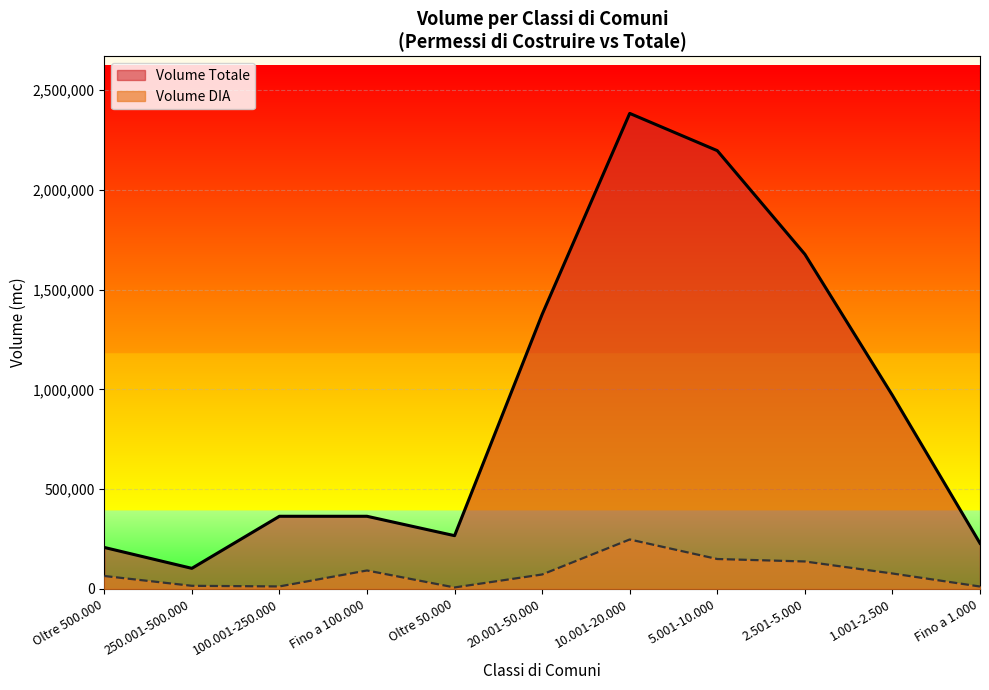

Reading right to left, what are all the values shown in this chart?

Volume DIA: Fino a 1.000=11929	1.001-2.500=77241	2.501-5.000=137486	5.001-10.000=149791	10.001-20.000=247751	20.001-50.000=72253	Oltre 50.000=7269	Fino a 100.000=92324	100.001-250.000=12377	250.001-500.000=15487	Oltre 500.000=64737
Volume Totale: Fino a 1.000=228682	1.001-2.500=970292	2.501-5.000=1677538	5.001-10.000=2196774	10.001-20.000=2383527	20.001-50.000=1376048	Oltre 50.000=266838	Fino a 100.000=364002	100.001-250.000=364055	250.001-500.000=103042	Oltre 500.000=207837